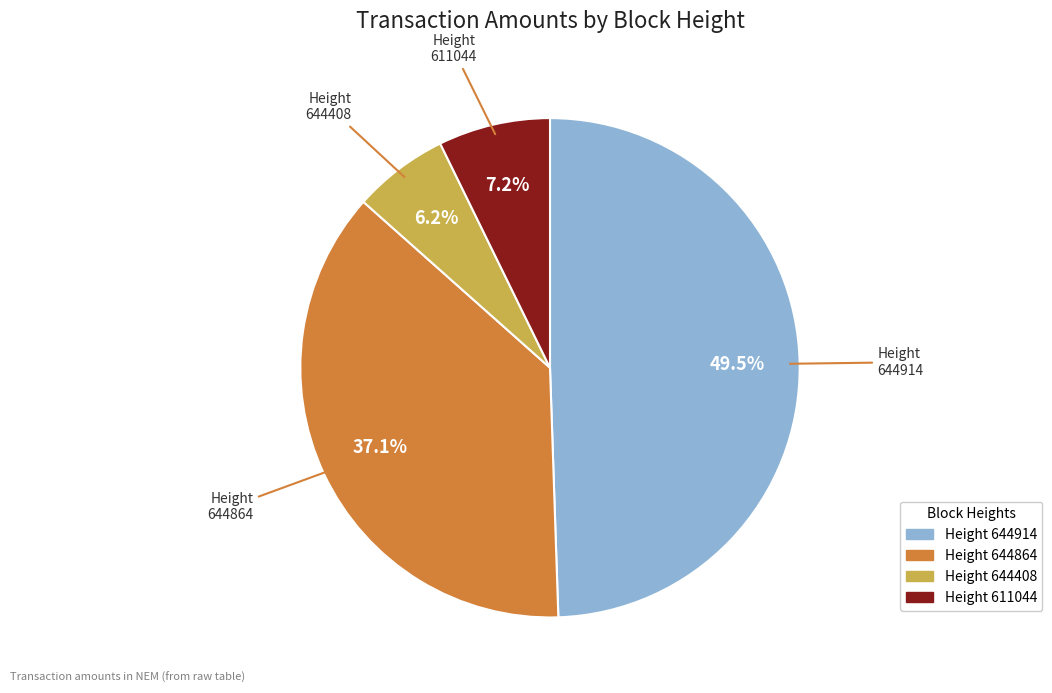

Is there any slice that represents more than half of the pie?

No